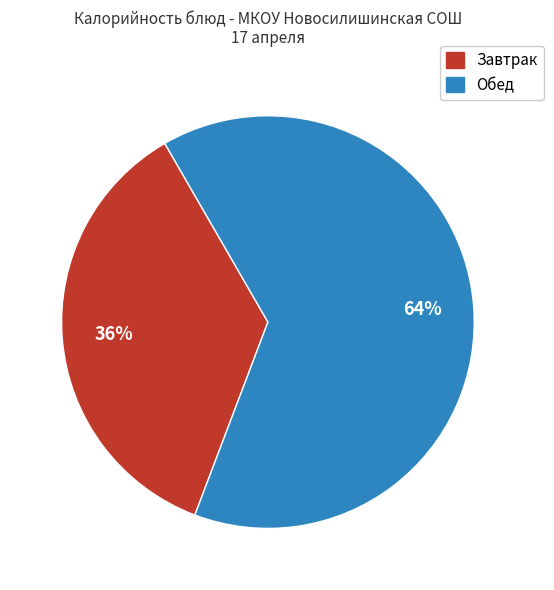

To the nearest percent, what is the difference between the largest and smallest slice percentages?

28%